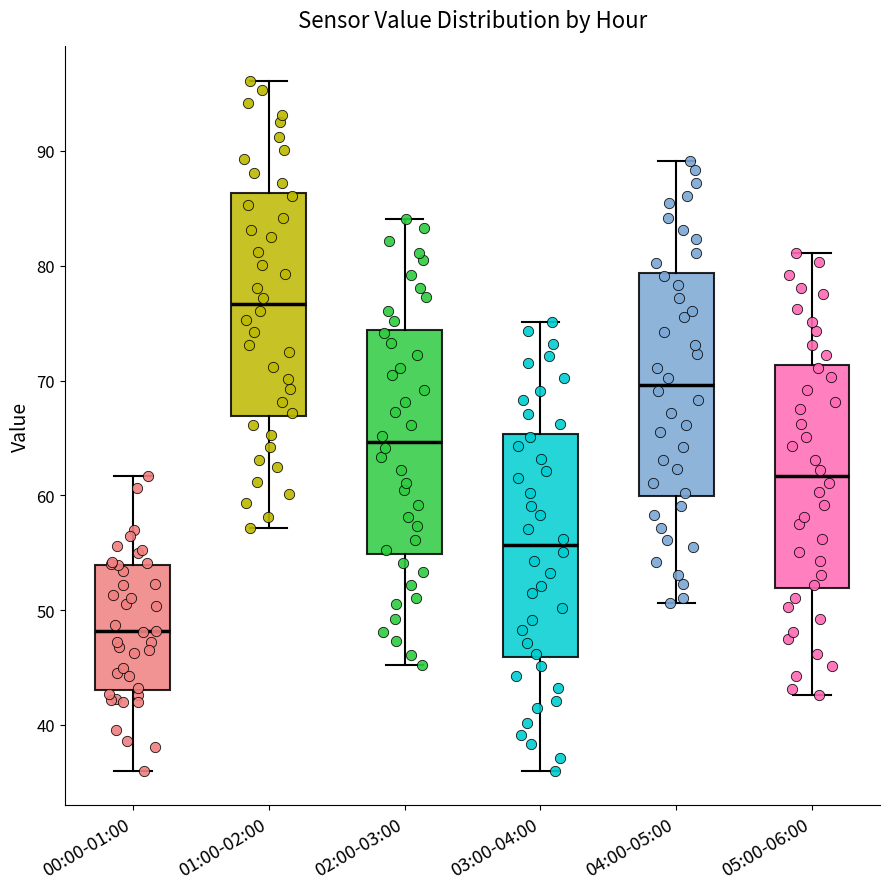

Reading left to right, read every box against the y-axis: the position of its median line, the range the box covers, and the ends of its whiskers. The values are not printed on the chart, so give them approximately, as read against the axis.

00:00-01:00: median 48, box 43 to 54, whiskers 36 to 62
01:00-02:00: median 77, box 67 to 86, whiskers 57 to 96
02:00-03:00: median 65, box 55 to 74, whiskers 45 to 84
03:00-04:00: median 56, box 46 to 65, whiskers 36 to 75
04:00-05:00: median 70, box 60 to 79, whiskers 51 to 89
05:00-06:00: median 62, box 52 to 71, whiskers 43 to 81